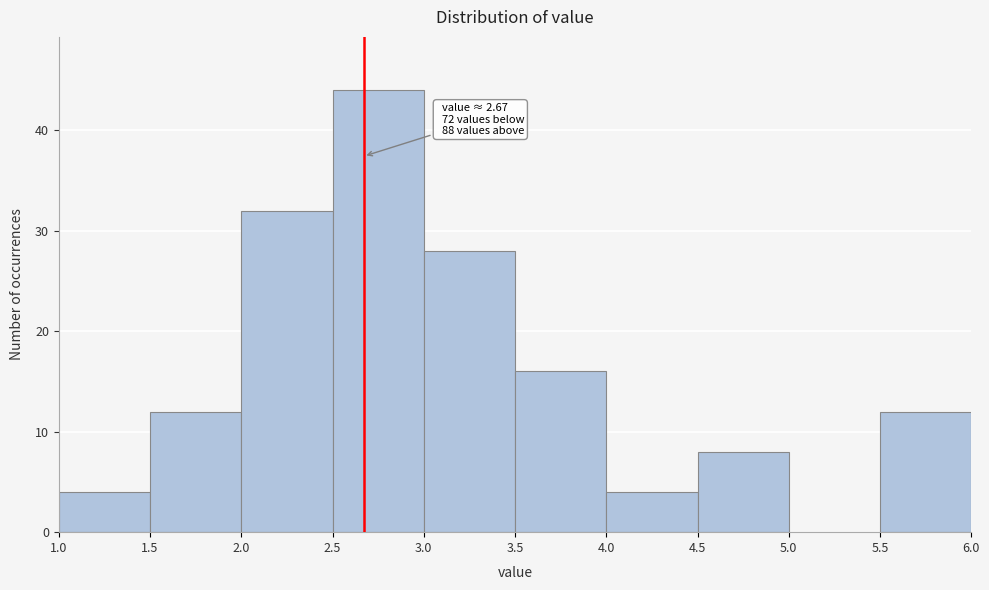

Over which range of the x-axis is the bar tallest?

2.5 to 3.0